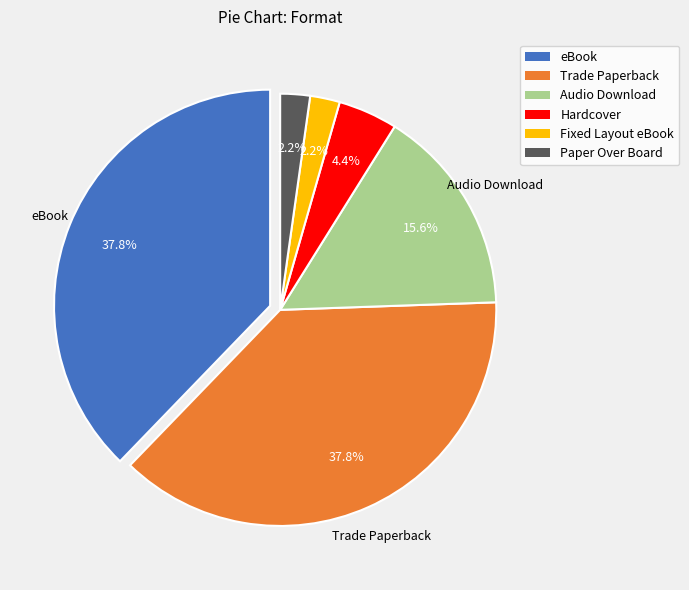

Which has a higher value, Fixed Layout eBook or Audio Download?

Audio Download